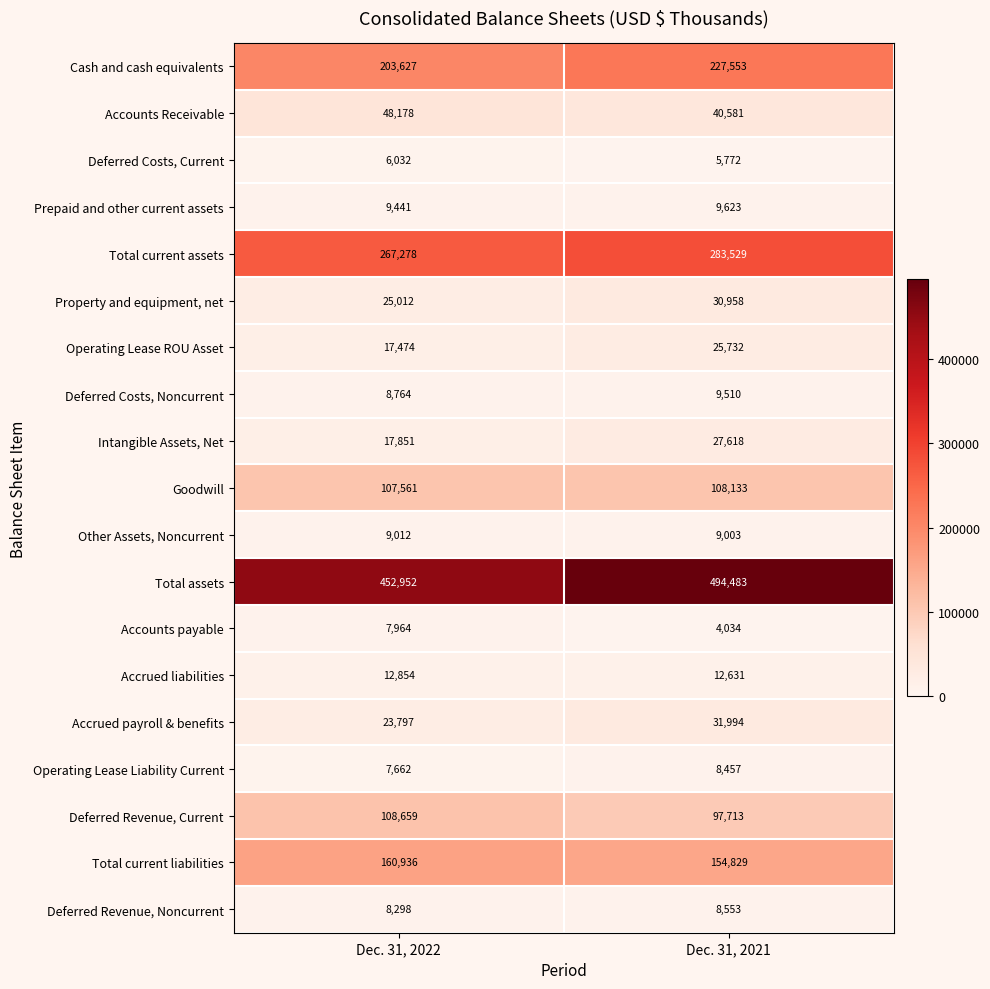

What is the sum of the Accounts Receivable values at Dec. 31, 2021 and Dec. 31, 2022?

88759